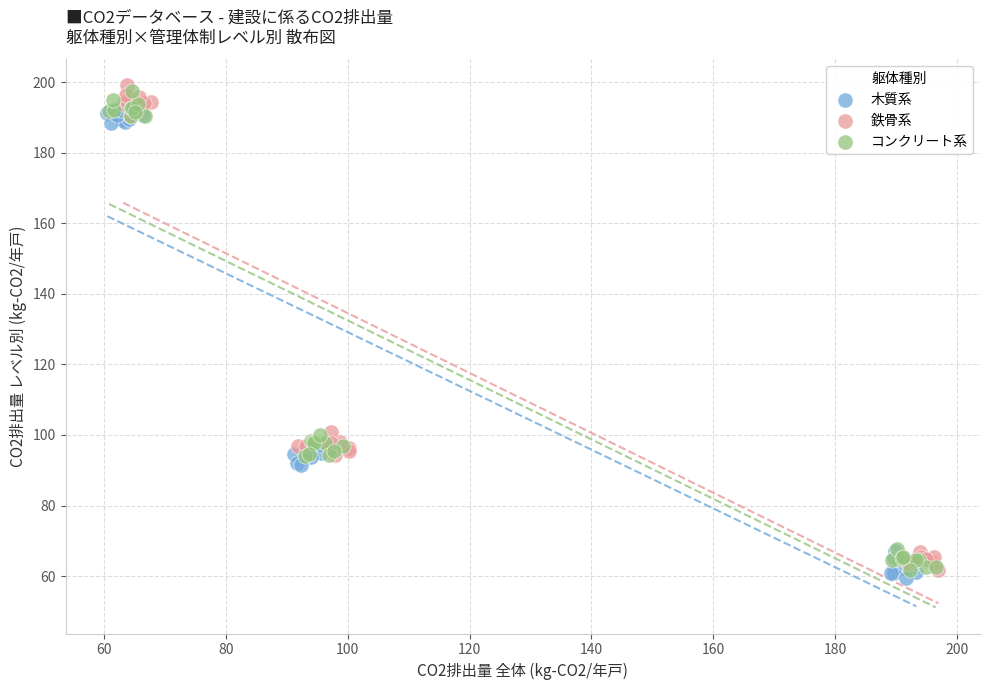

Which series reaches the maximum Y coordinate?

鉄骨系